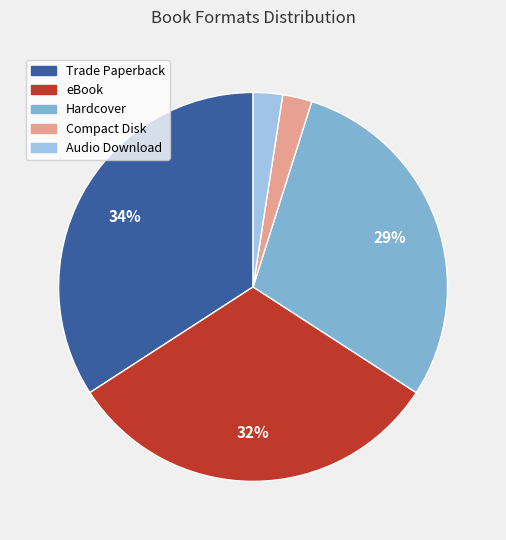

Does Audio Download account for over 50% of the chart?

No